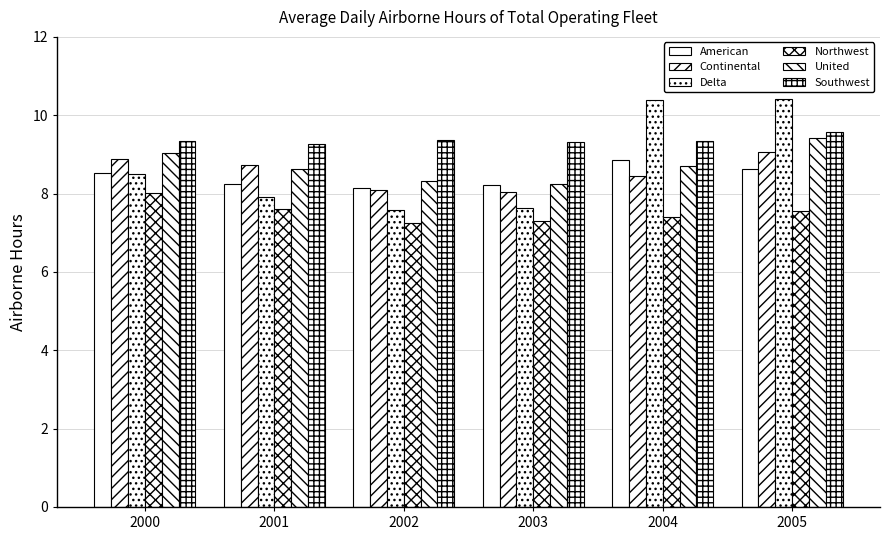

Reading left to right, extract all data points from this chart.

American: 8.5	8.2	8.1	8.2	8.8	8.6
Continental: 8.9	8.7	8.1	8.0	8.5	9.1
Delta: 8.5	7.9	7.6	7.6	10.4	10.4
Northwest: 8.0	7.6	7.3	7.3	7.4	7.6
United: 9.0	8.6	8.3	8.3	8.7	9.4
Southwest: 9.3	9.3	9.4	9.3	9.3	9.6